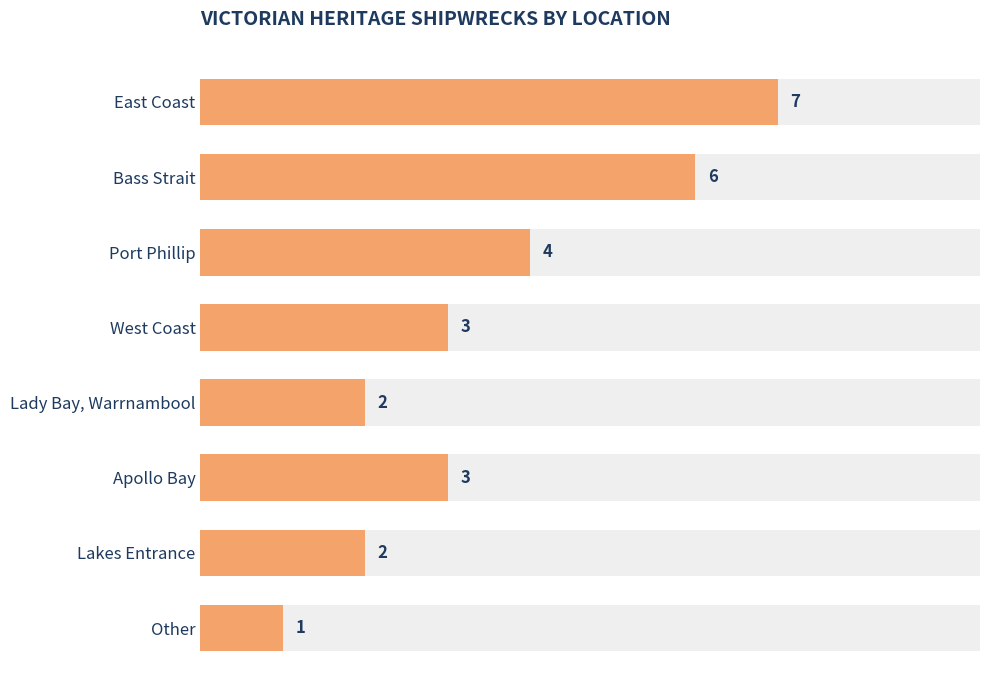

What is the value of the 2nd bar from the left?

6